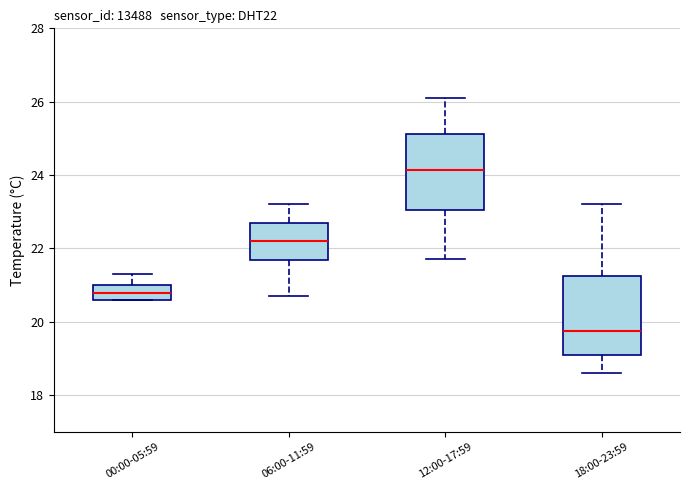

Where does the upper whisker of the box for 00:00-05:59 end on the y-axis? The values are not printed on the chart, so give them approximately, as read against the axis.

21.4